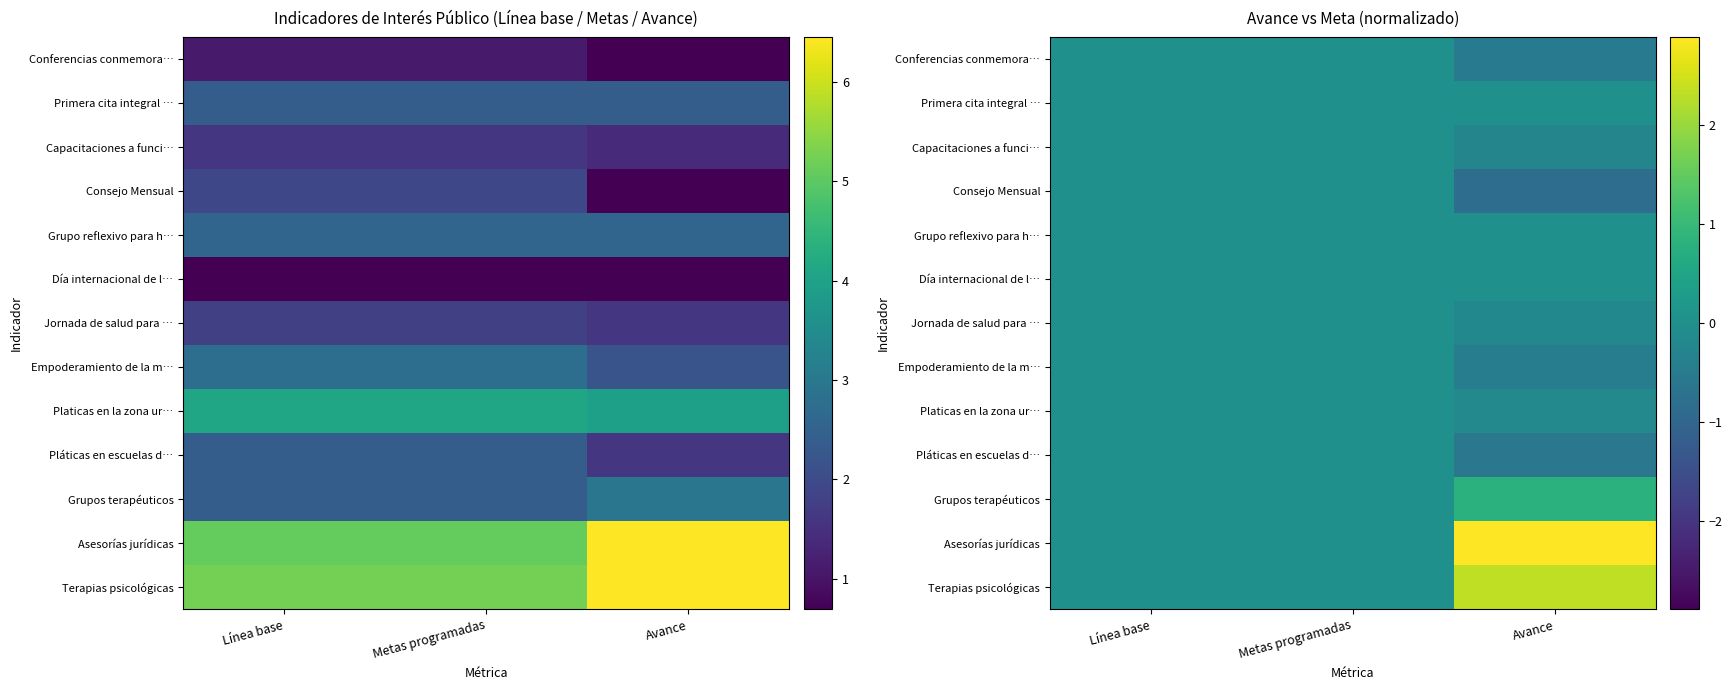

What is the lowest value of the Platicas en la zona ur… series?

-0.2